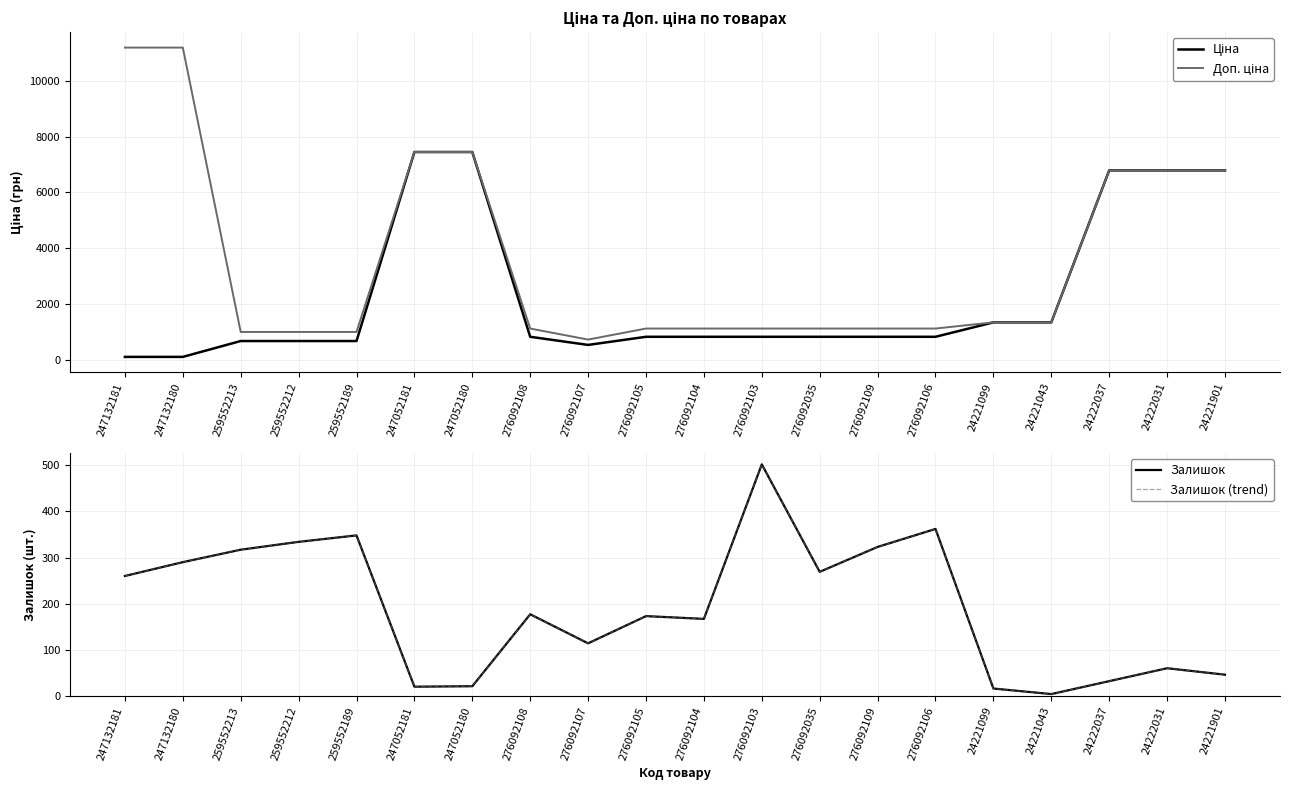

True or false: Залишок has a value of 10.8 at 247052181.

False